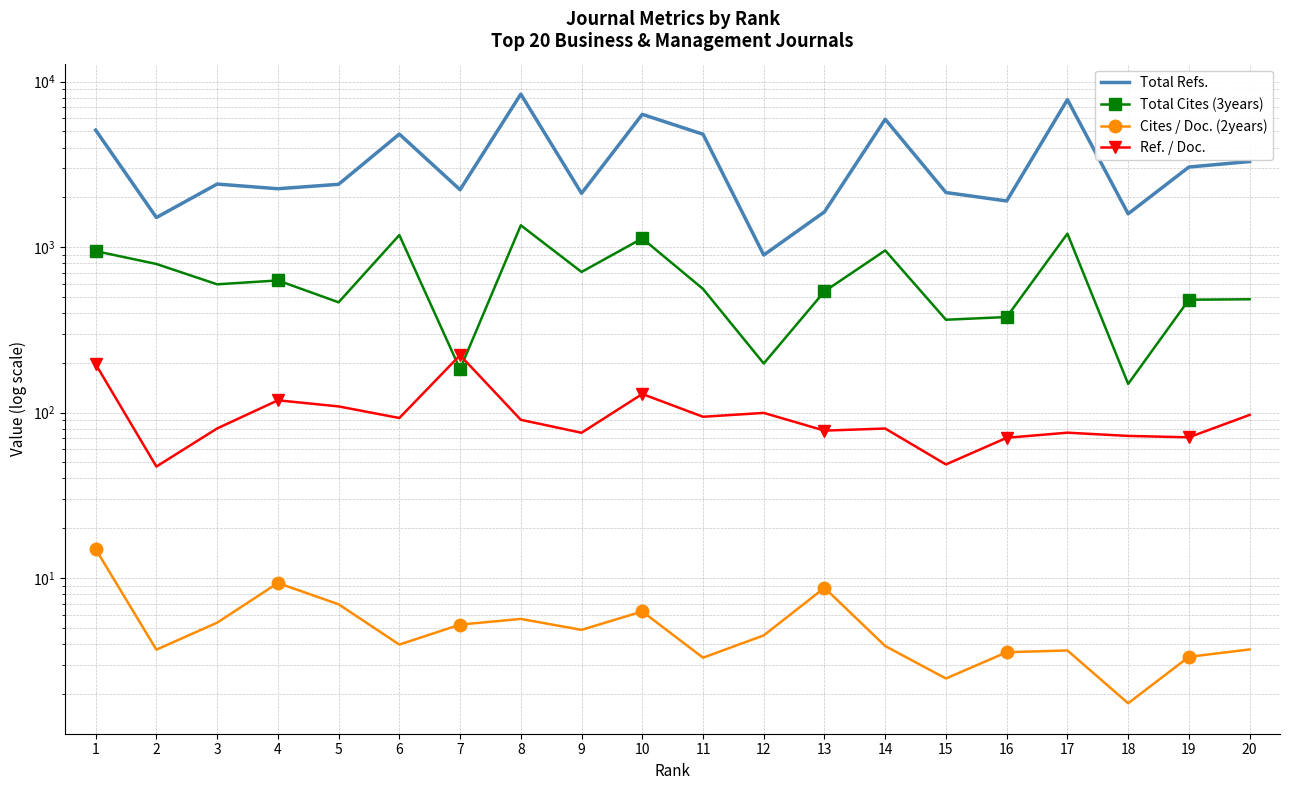

At 6, list the series in order from largest to smallest.

Total Refs., Total Cites (3years), Ref. / Doc., Cites / Doc. (2years)